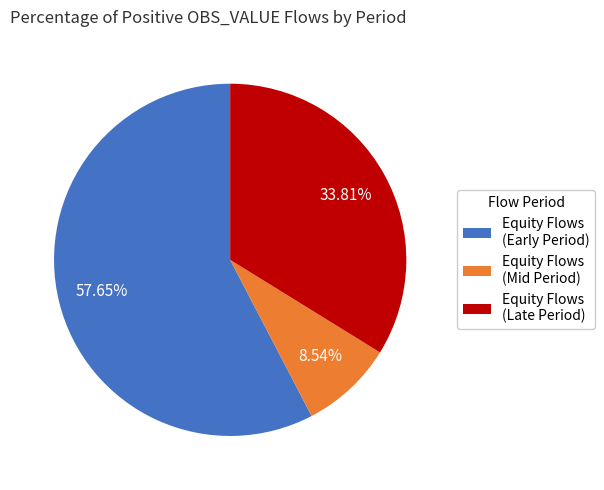

Which slice represents more than half of the pie?

Equity Flows (Early Period)